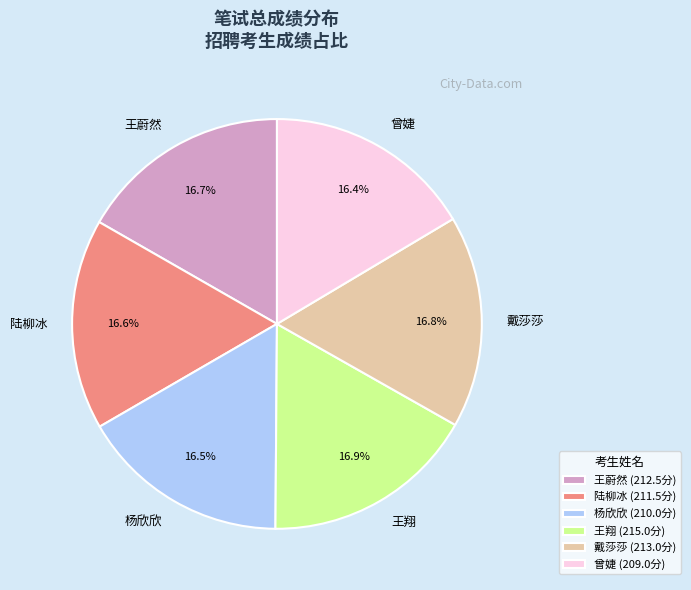

Do 王蔚然 and 戴莎莎 together represent more than half of the pie?

No